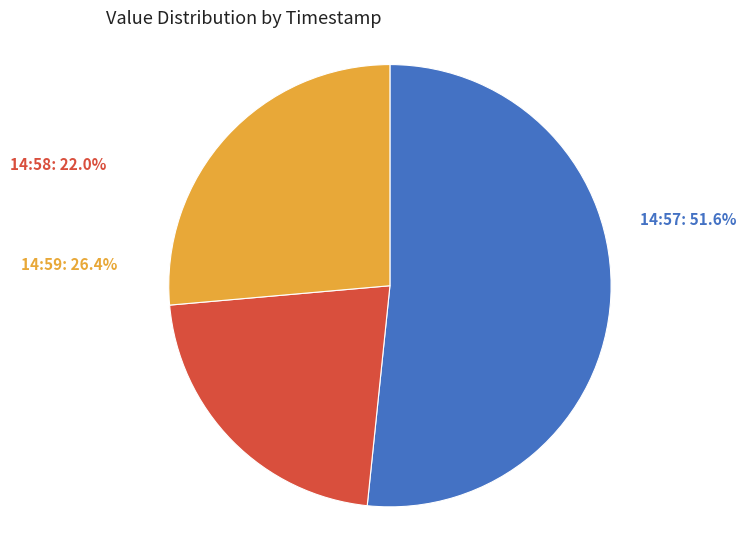

To the nearest percent, what is the difference between the largest and smallest slice percentages?

30%